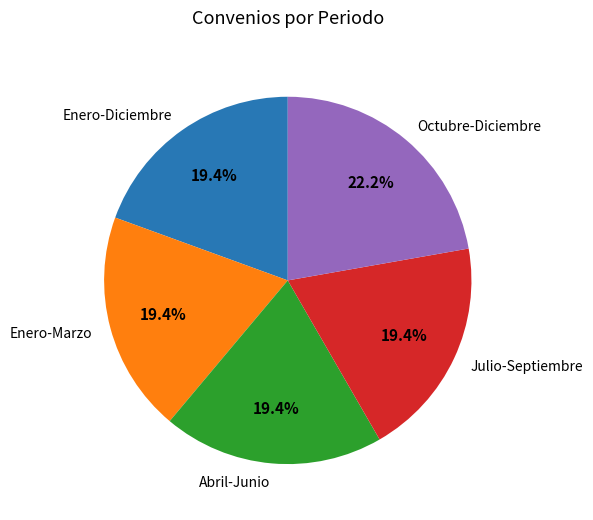

Which slice is the largest?

Octubre-Diciembre